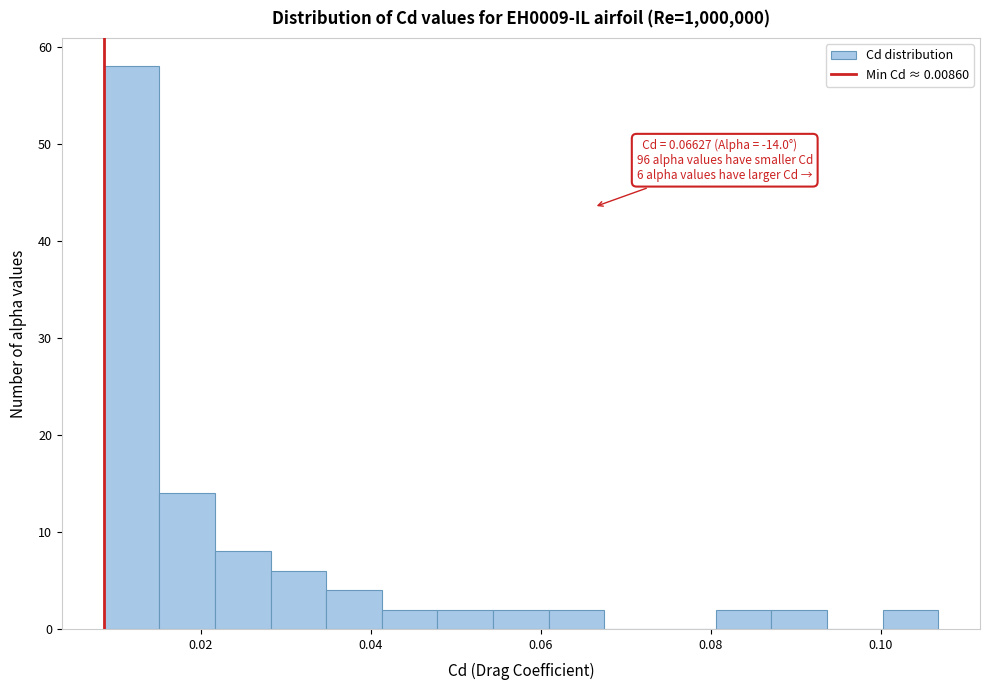

Read against the x-axis, roughly where is the centre of the tallest bar?

0.012